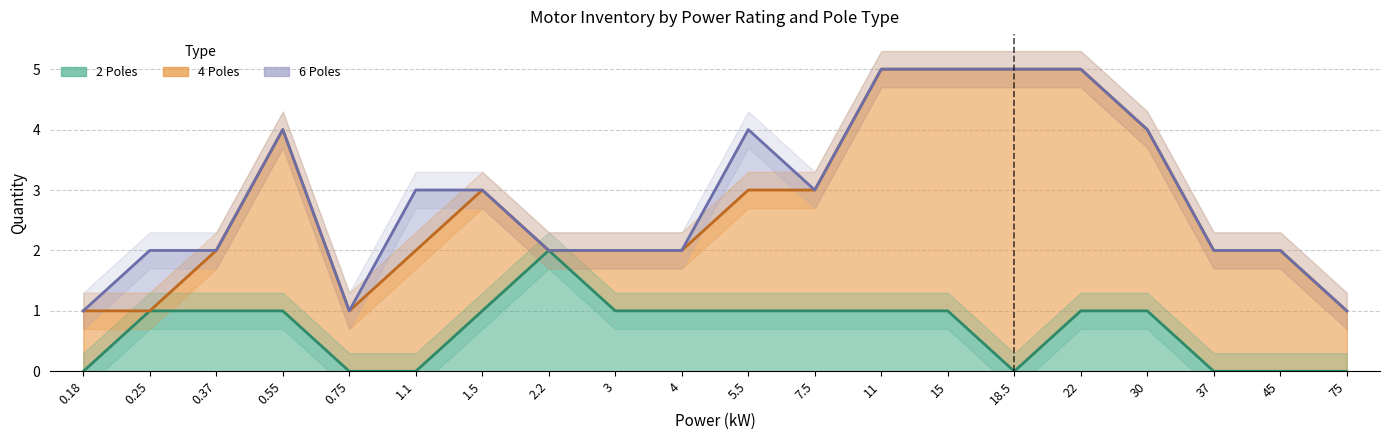

What is the label of the 15th point from the left?

18.5